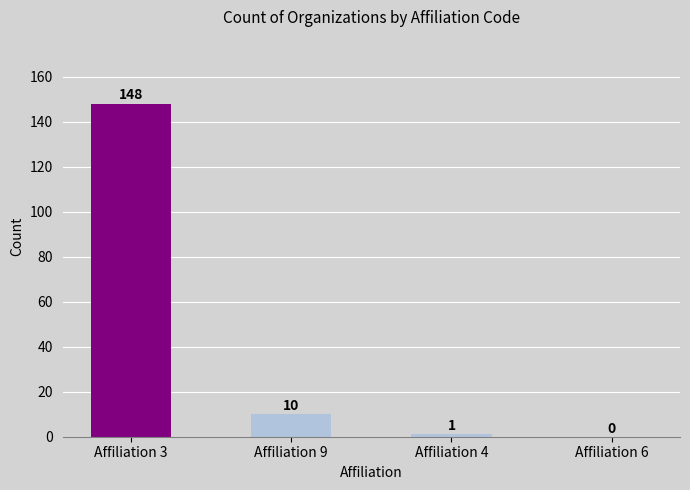

What is the sum of all values?

159